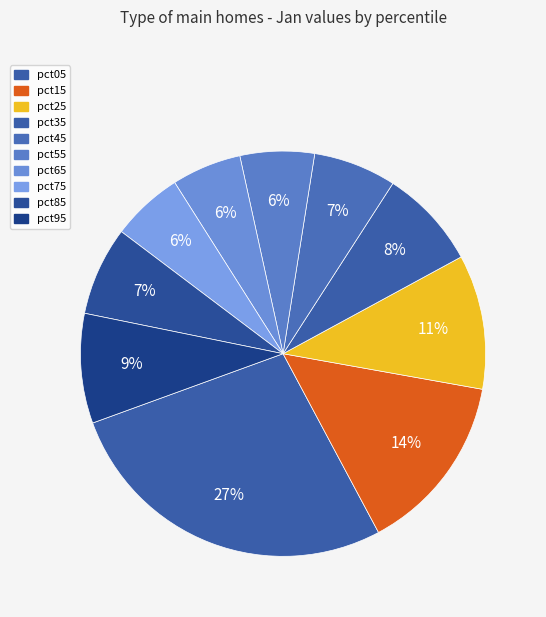

Count the number of slices in the pie.

10